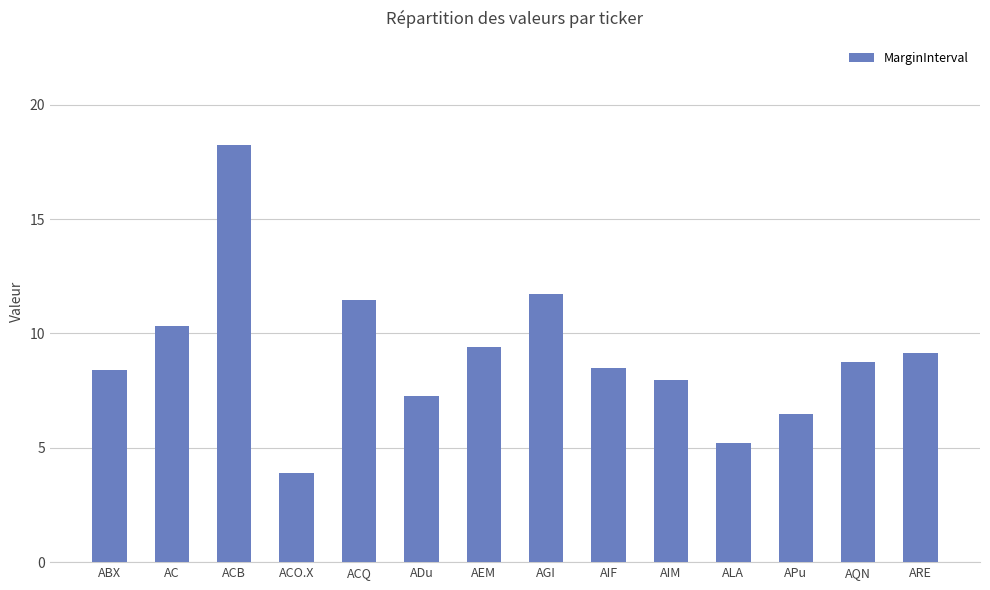

What is the minimum value shown in the chart?

3.9